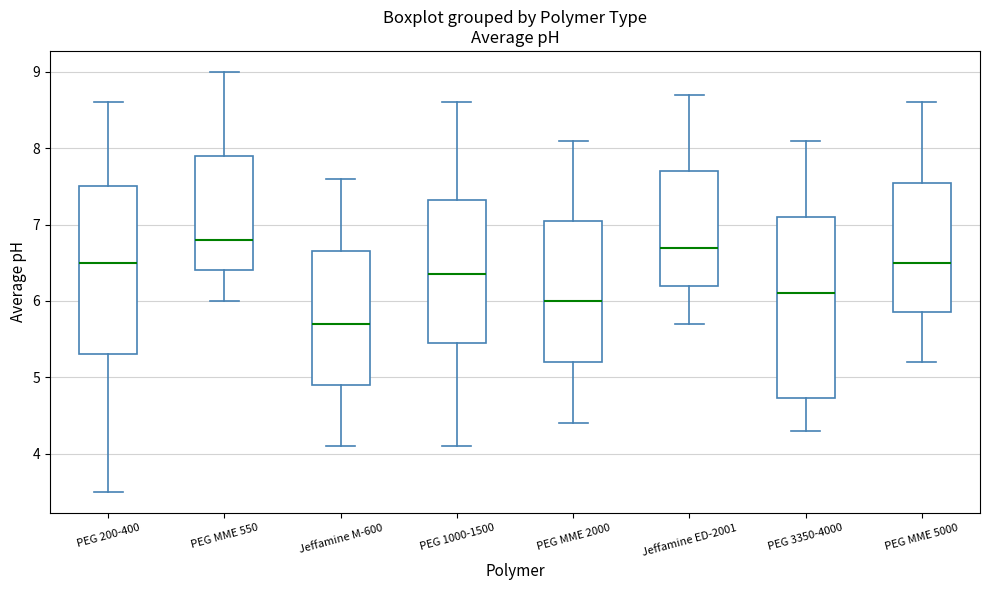

Reading left to right, read every box against the y-axis: the position of its median line, the range the box covers, and the ends of its whiskers. The values are not printed on the chart, so give them approximately, as read against the axis.

PEG 200-400: median 6.5, box 5.3 to 7.5, whiskers 3.5 to 8.6
PEG MME 550: median 6.8, box 6.4 to 7.9, whiskers 6.0 to 9.0
Jeffamine M-600: median 5.7, box 4.9 to 6.7, whiskers 4.1 to 7.6
PEG 1000-1500: median 6.4, box 5.5 to 7.3, whiskers 4.1 to 8.6
PEG MME 2000: median 6.0, box 5.2 to 7.1, whiskers 4.4 to 8.1
Jeffamine ED-2001: median 6.7, box 6.2 to 7.7, whiskers 5.7 to 8.7
PEG 3350-4000: median 6.1, box 4.7 to 7.1, whiskers 4.3 to 8.1
PEG MME 5000: median 6.5, box 5.9 to 7.6, whiskers 5.2 to 8.6